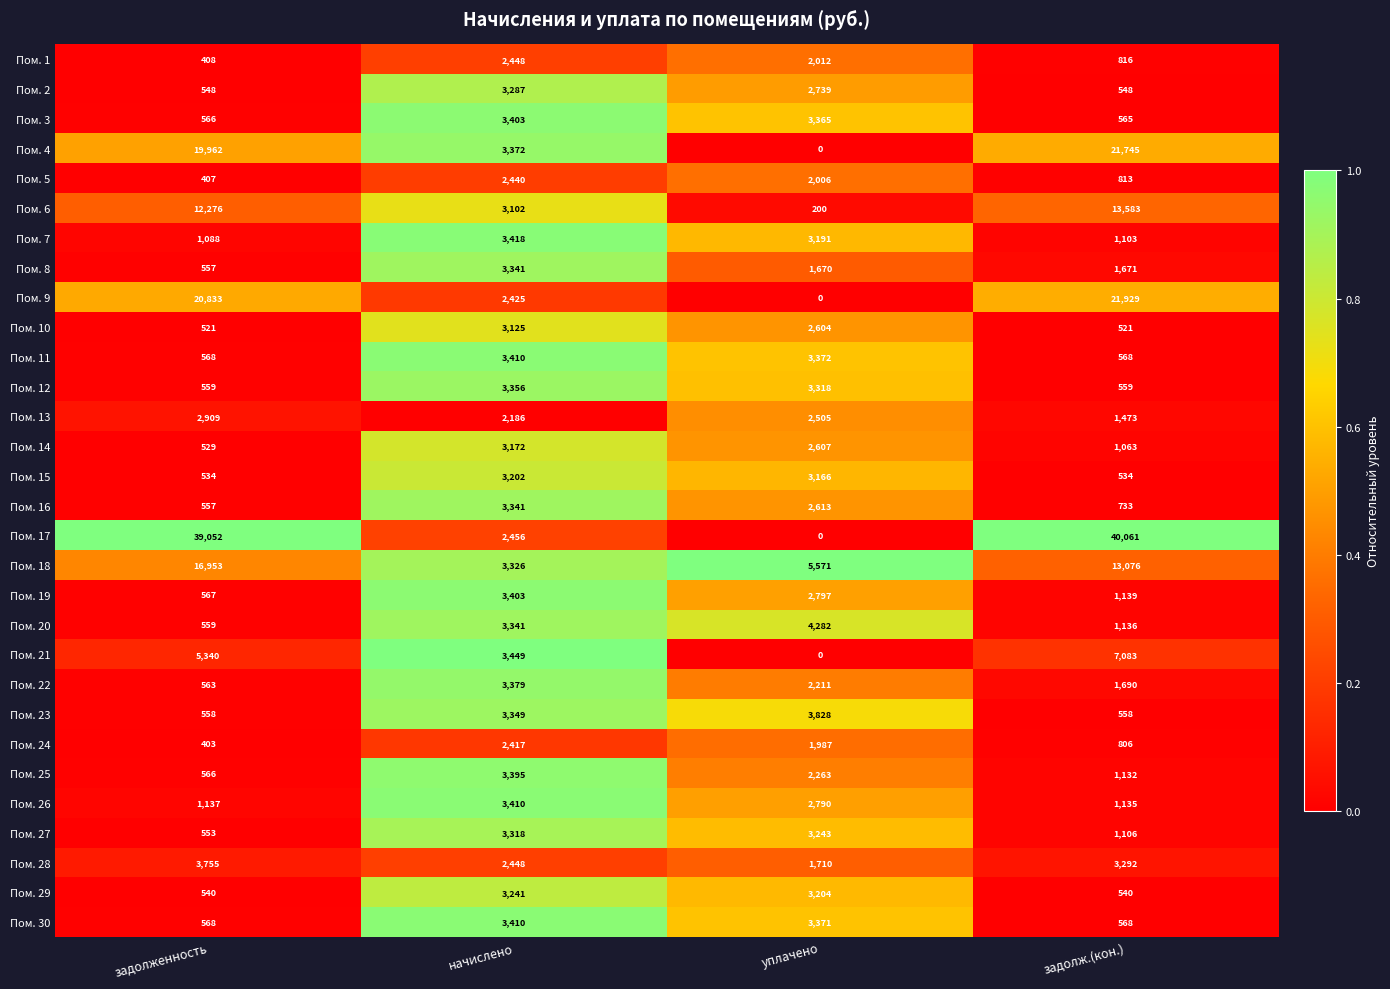

At which category is the sum across all series the highest?

задолж.(кон.)